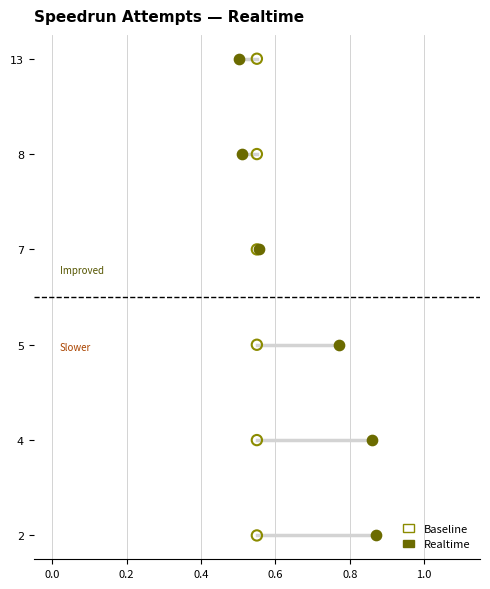

What are all the series names shown in the legend?

Baseline, Realtime